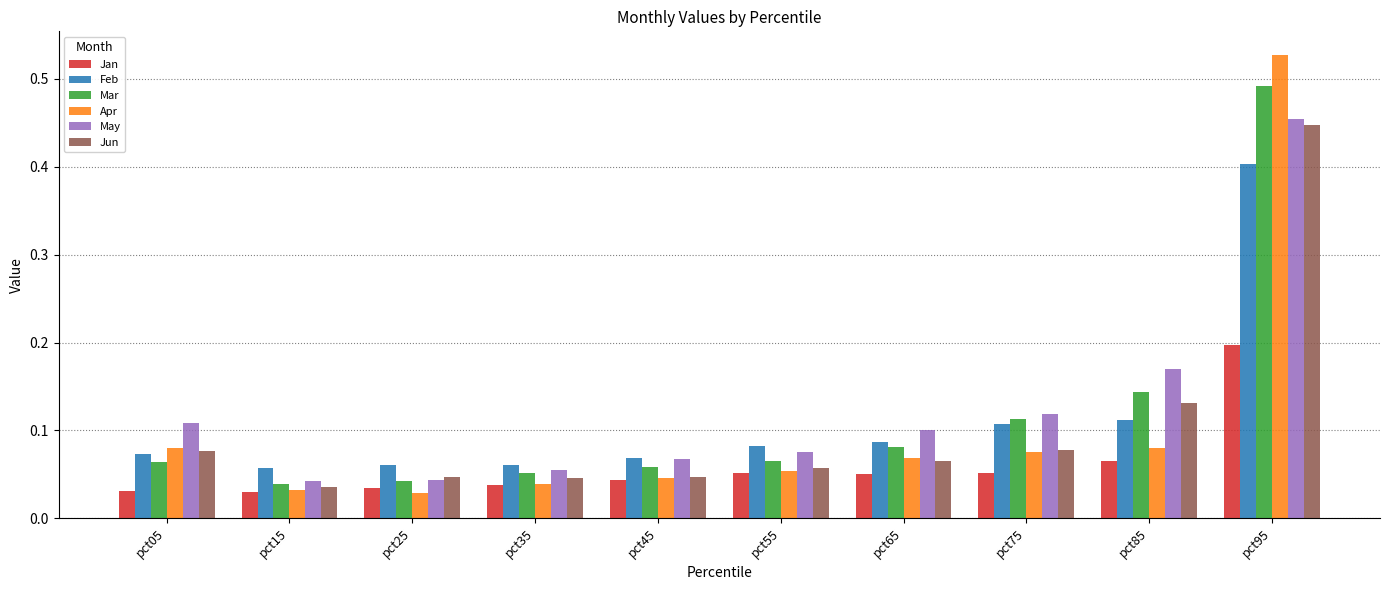

At which category is the sum across all series the highest?

pct95